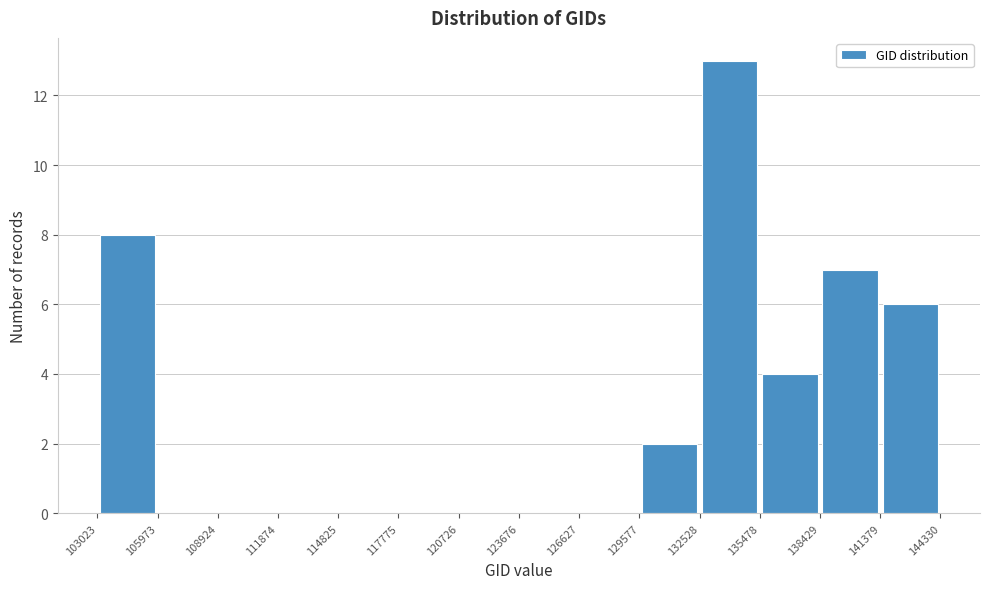

Over which range of the x-axis is the bar tallest?

132528 to 135478